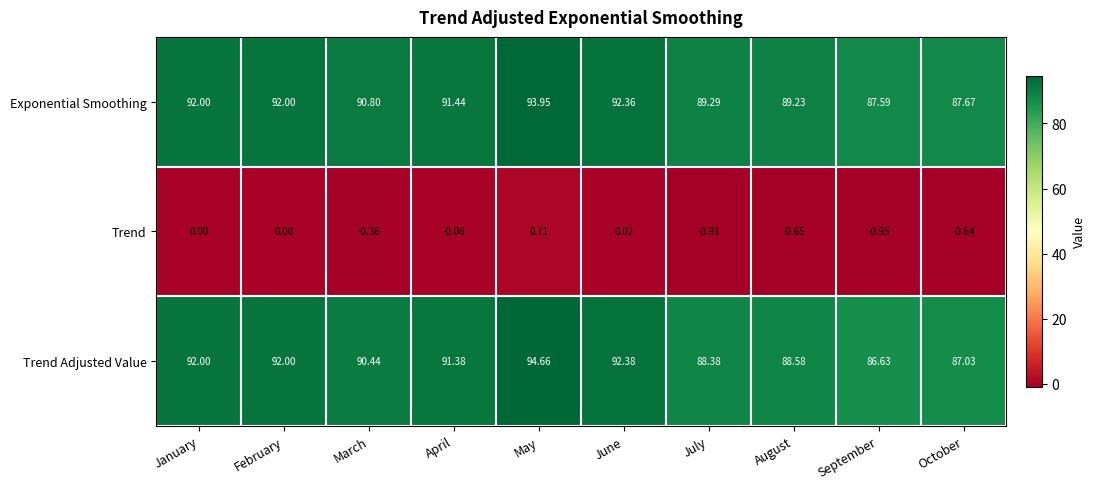

How many data points in Trend Adjusted Value are above 91?

5